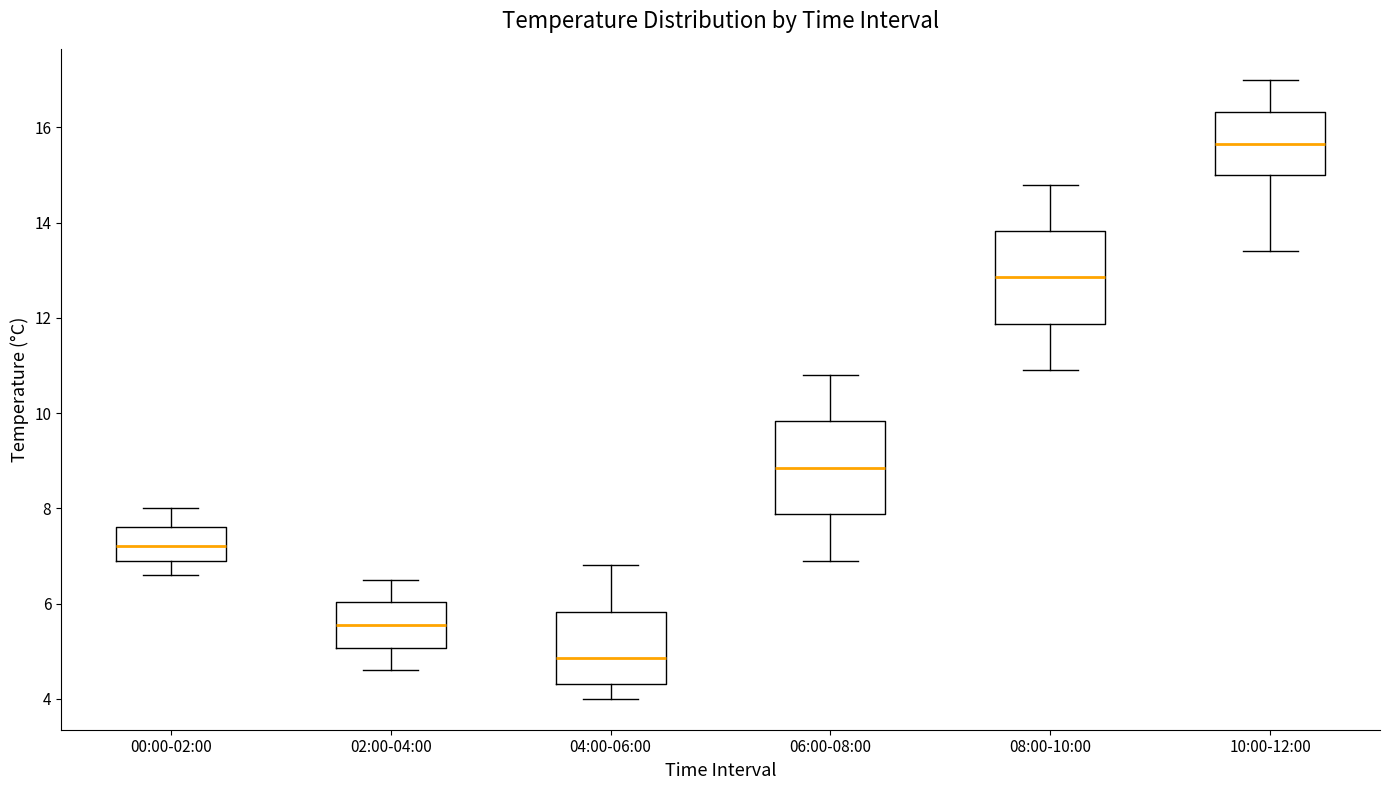

Where does the lower whisker of the box for 02:00-04:00 end on the y-axis? The values are not printed on the chart, so give them approximately, as read against the axis.

4.6